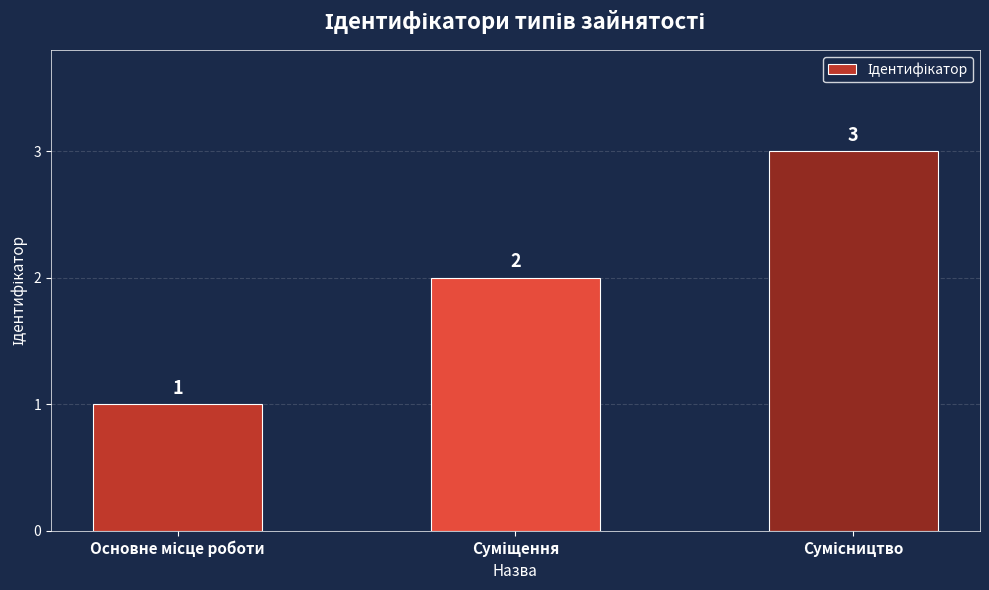

What is the value of the 3rd bar from the left?

3